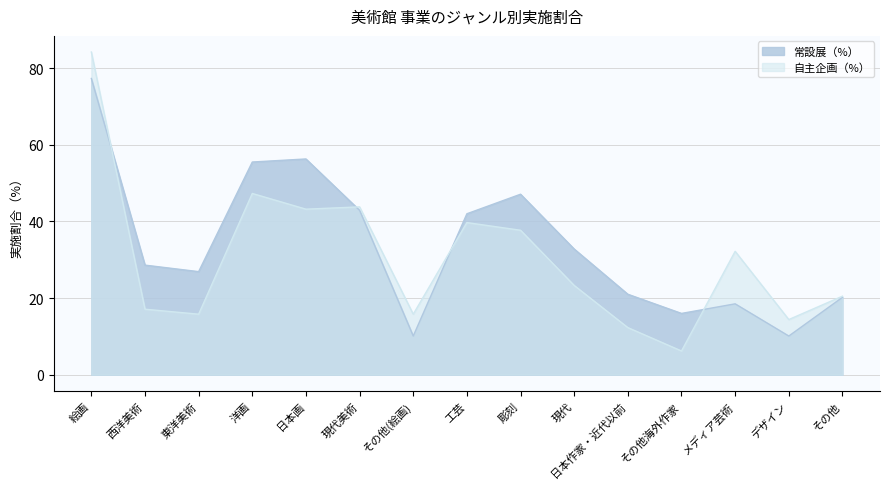

Rank the series at 絵画 from highest to lowest value.

自主企画（%）, 常設展（%）